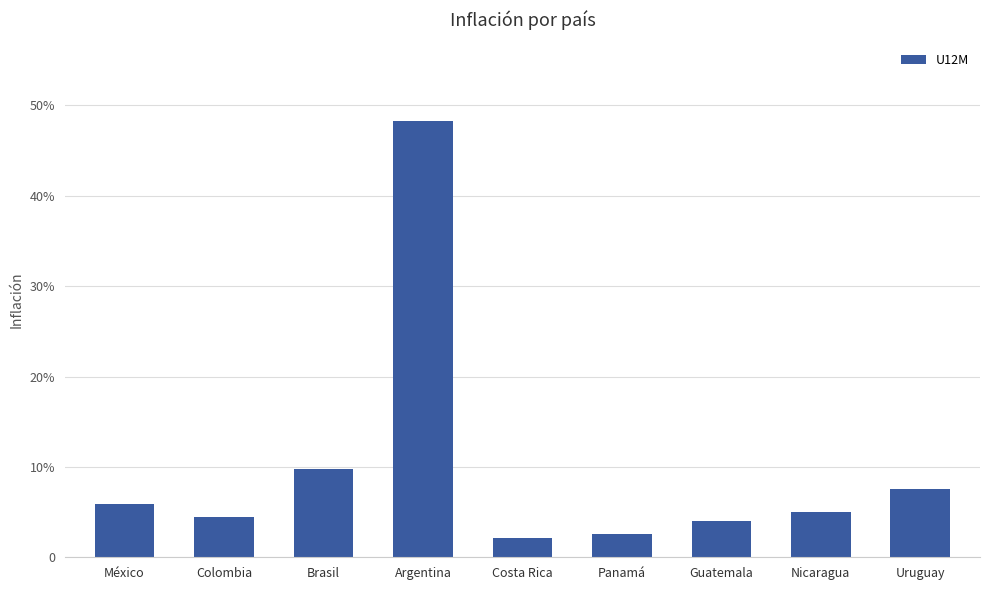

Where is the data nearest to the value 0?

Costa Rica